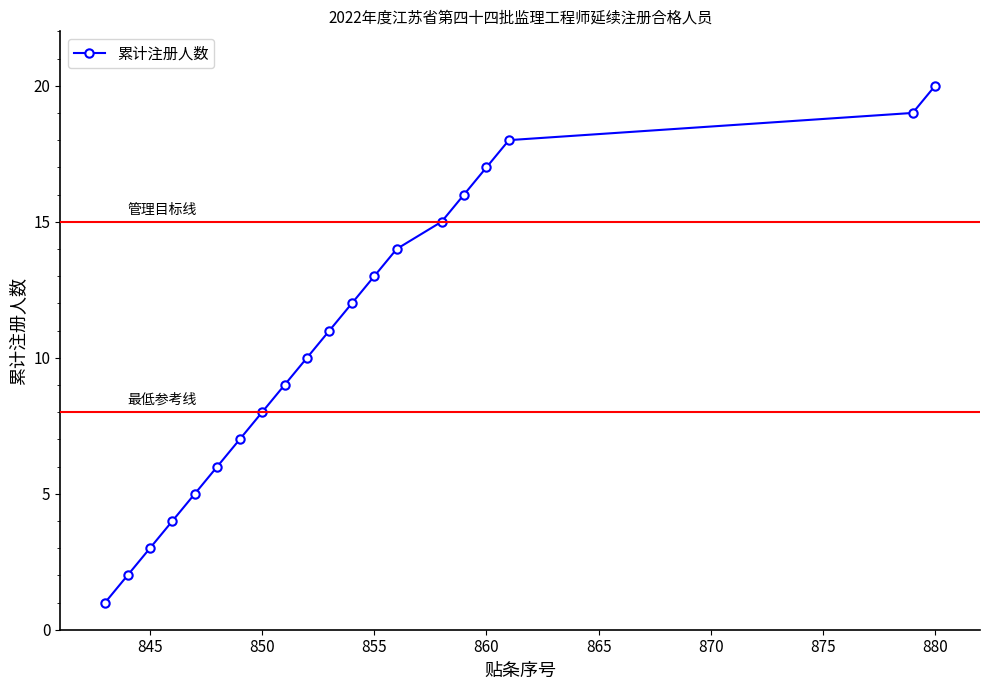

What is the maximum value shown in the chart?

20